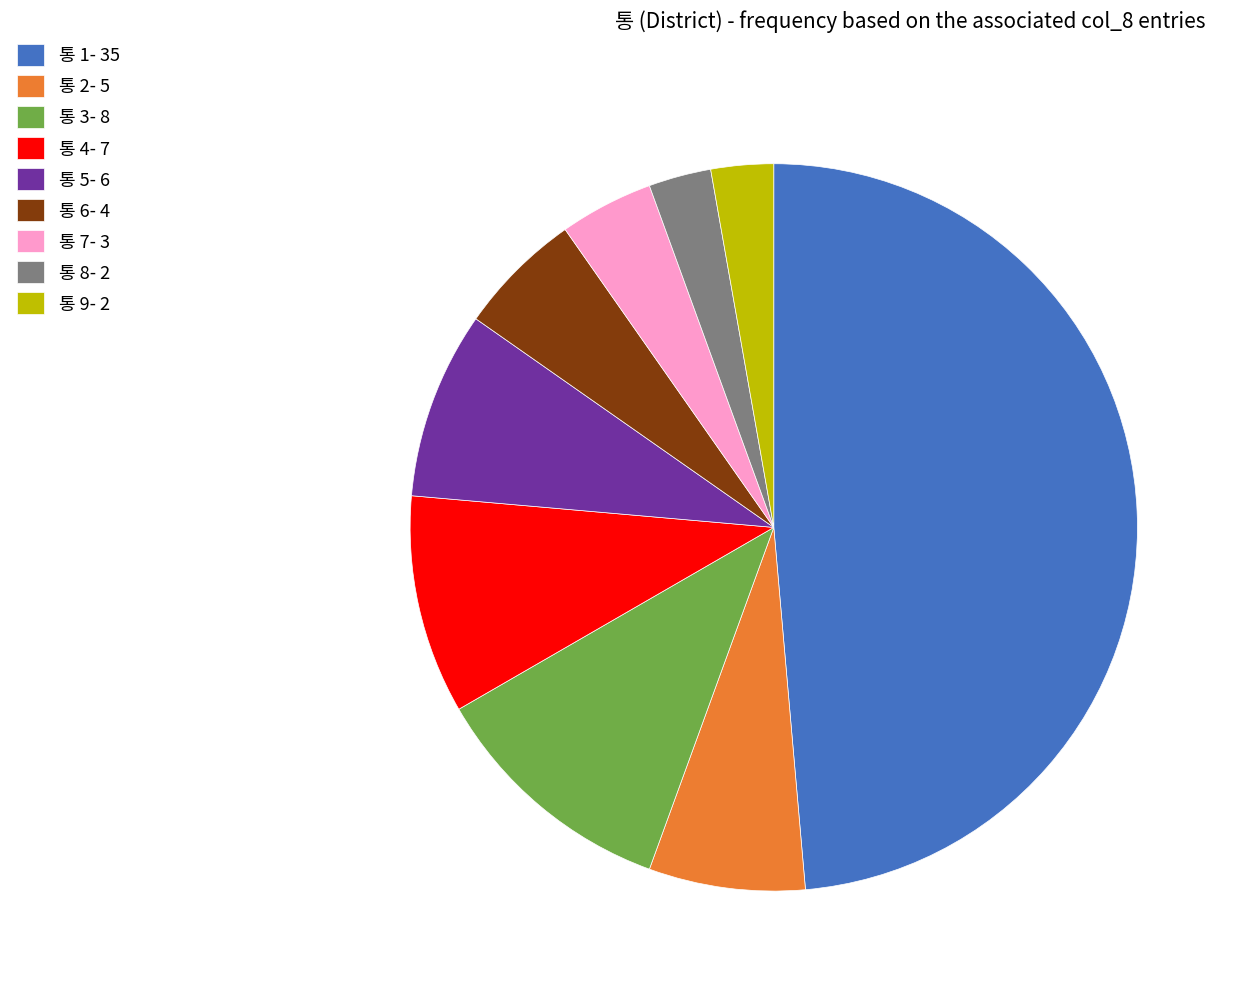

Is there a majority slice in this chart?

No